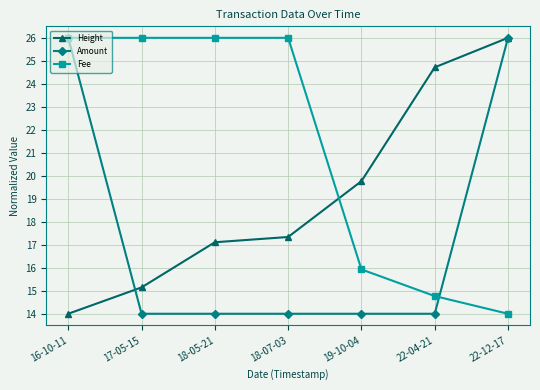

What is the sum of all Amount values?

122.0